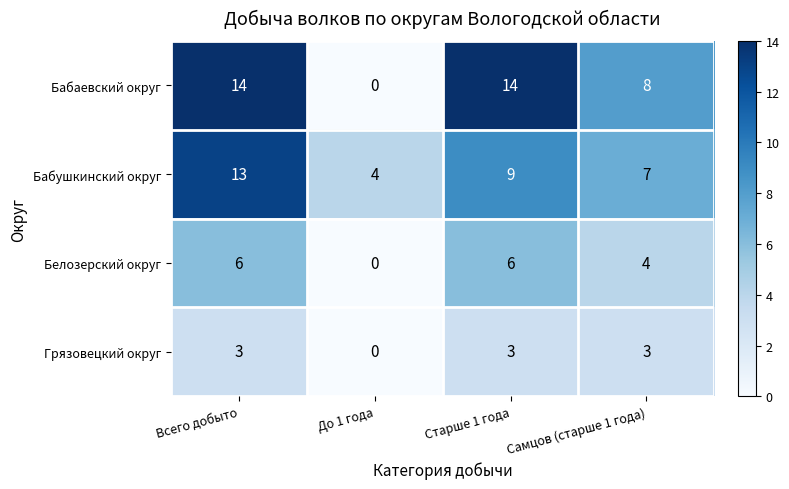

Reading left to right, transcribe all the data shown in this chart.

Бабаевский округ: 14	0	14	8
Бабушкинский округ: 13	4	9	7
Белозерский округ: 6	0	6	4
Грязовецкий округ: 3	0	3	3